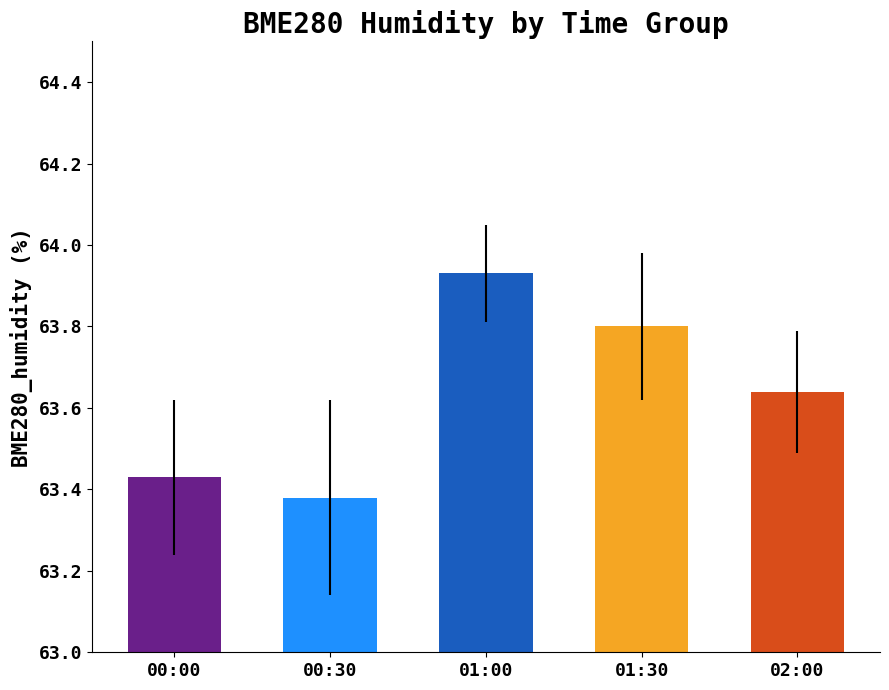

What is the sum of the values at 01:30 and 02:00?

127.4